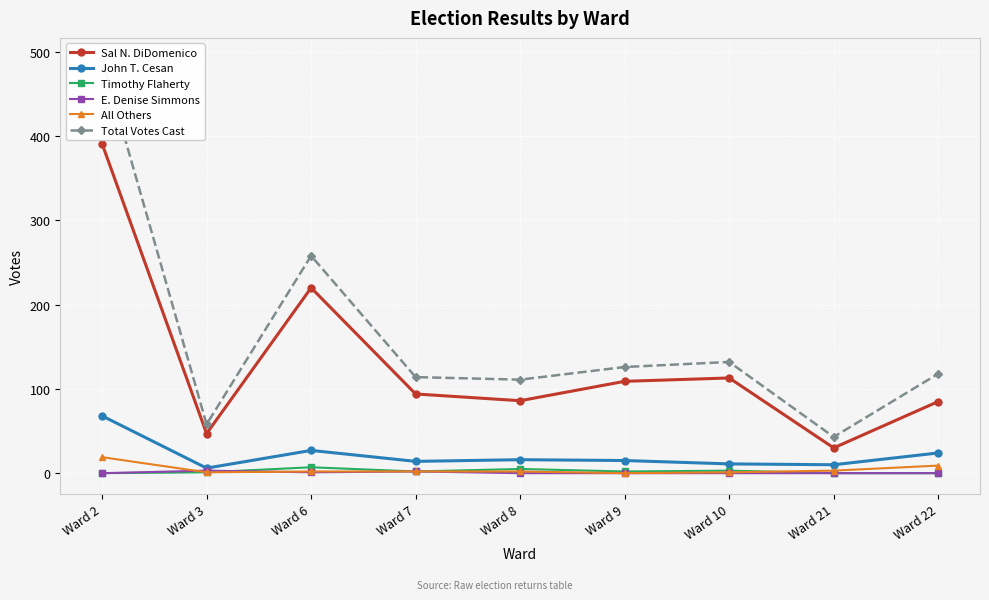

The value of Sal N. DiDomenico at Ward 7 is 94. True or false?

True